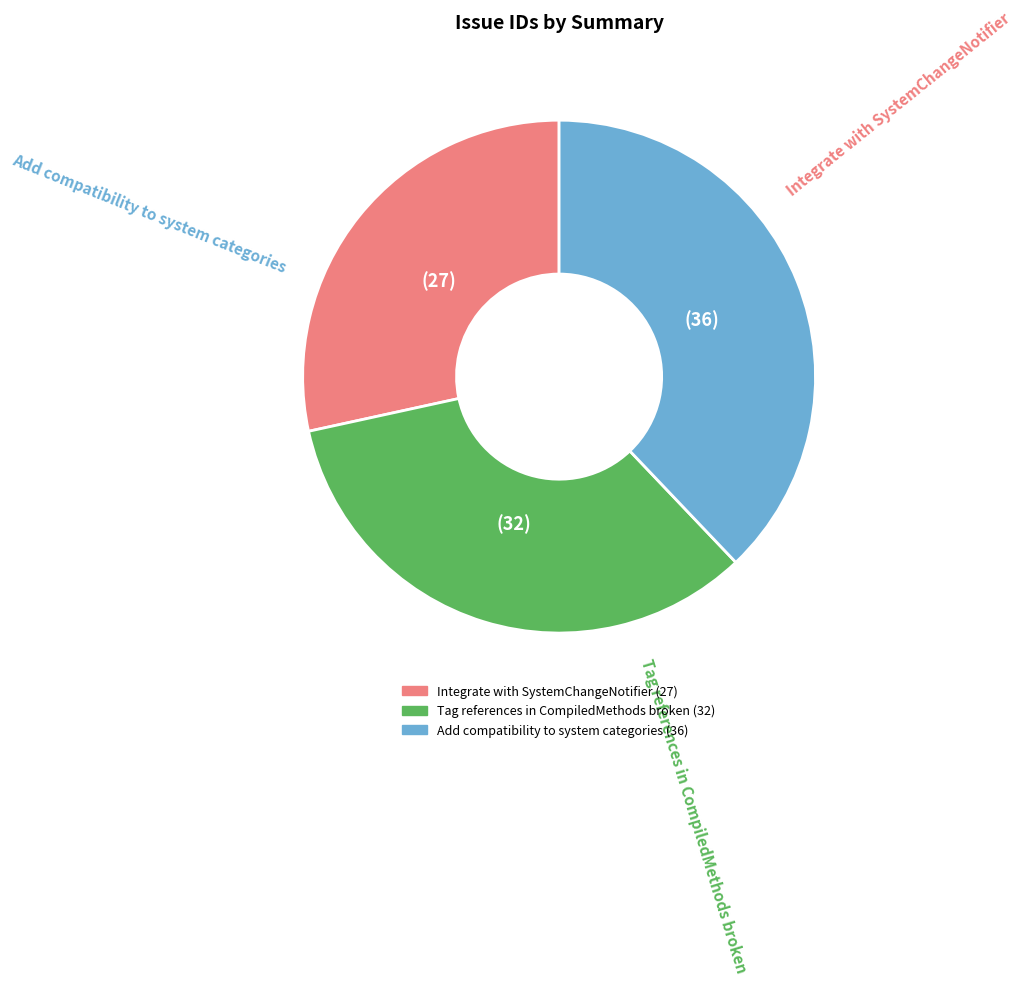

Is the sum of Integrate with SystemChangeNotifier and Tag references in CompiledMethods broken greater than half?

Yes